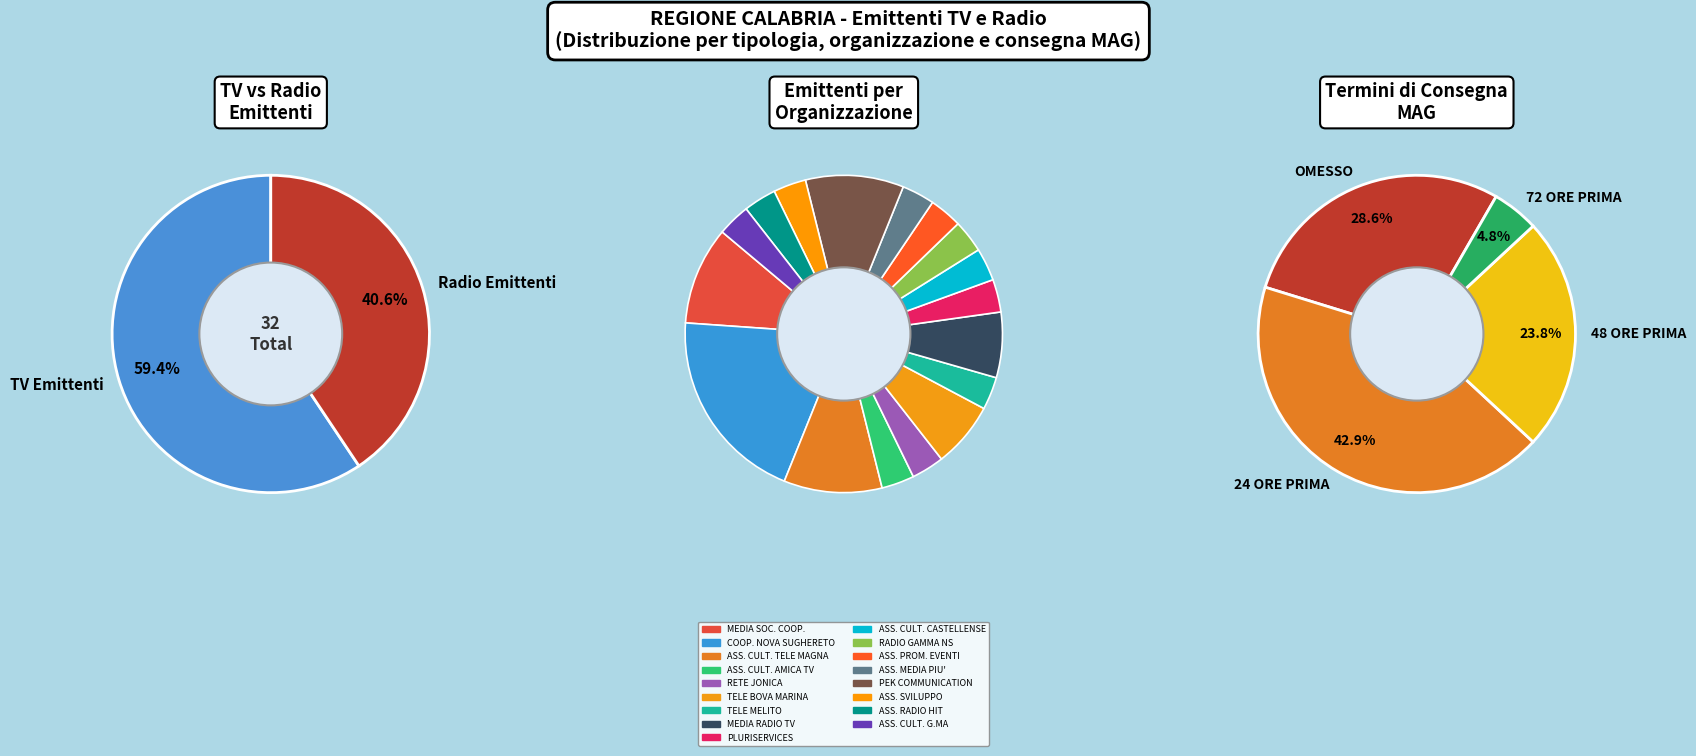

What is the ratio of the value at TV Emittenti to the value at Radio Emittenti?

1.5